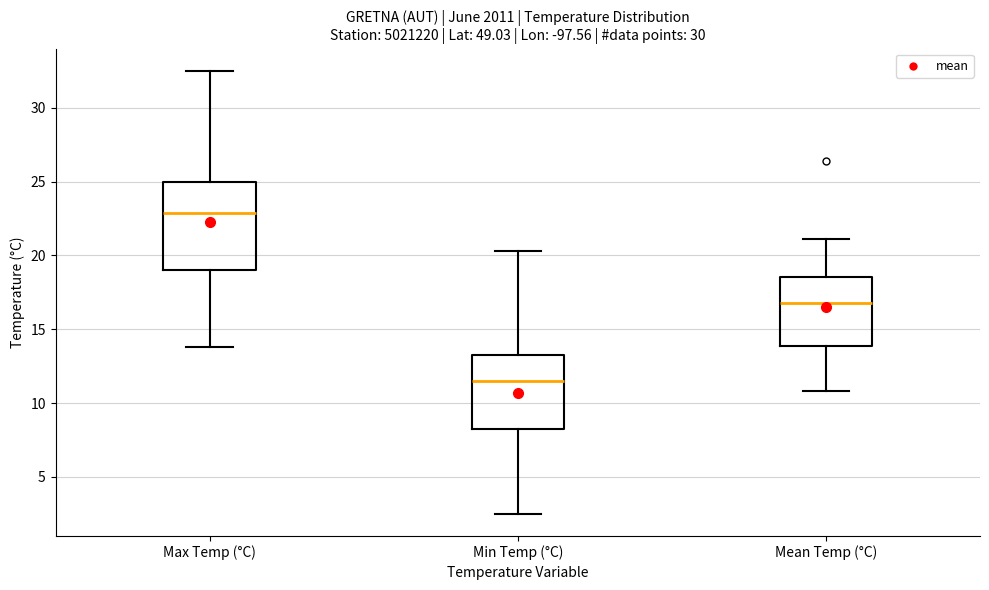

Which box's median line is the highest?

Max Temp (°C)